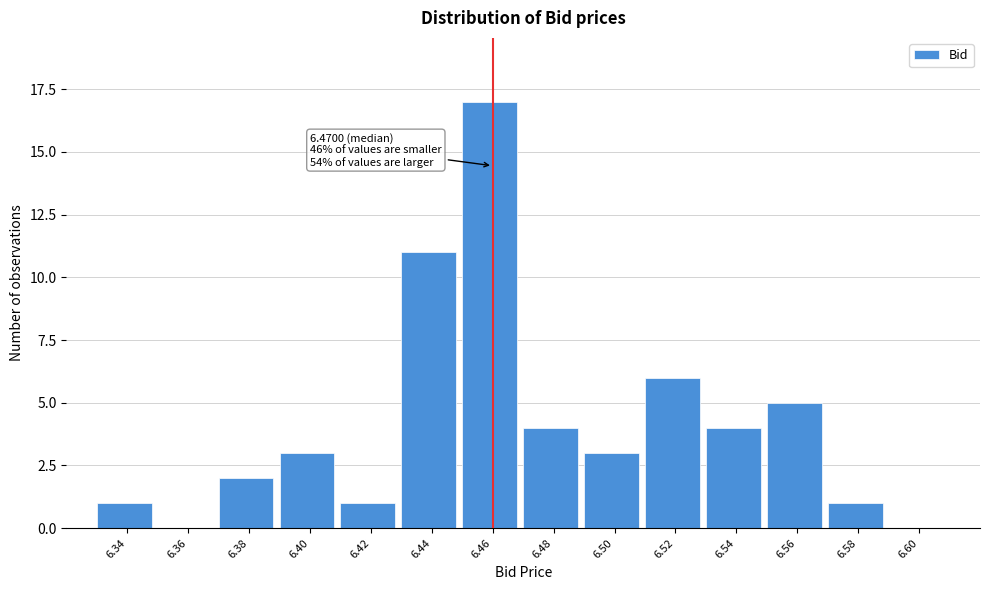

Reading left to right, what are all the values shown in this chart?

6.34=1	6.36=0	6.38=2	6.40=3	6.42=1	6.44=11	6.46=17	6.48=4	6.50=3	6.52=6	6.54=4	6.56=5	6.58=1	6.60=0